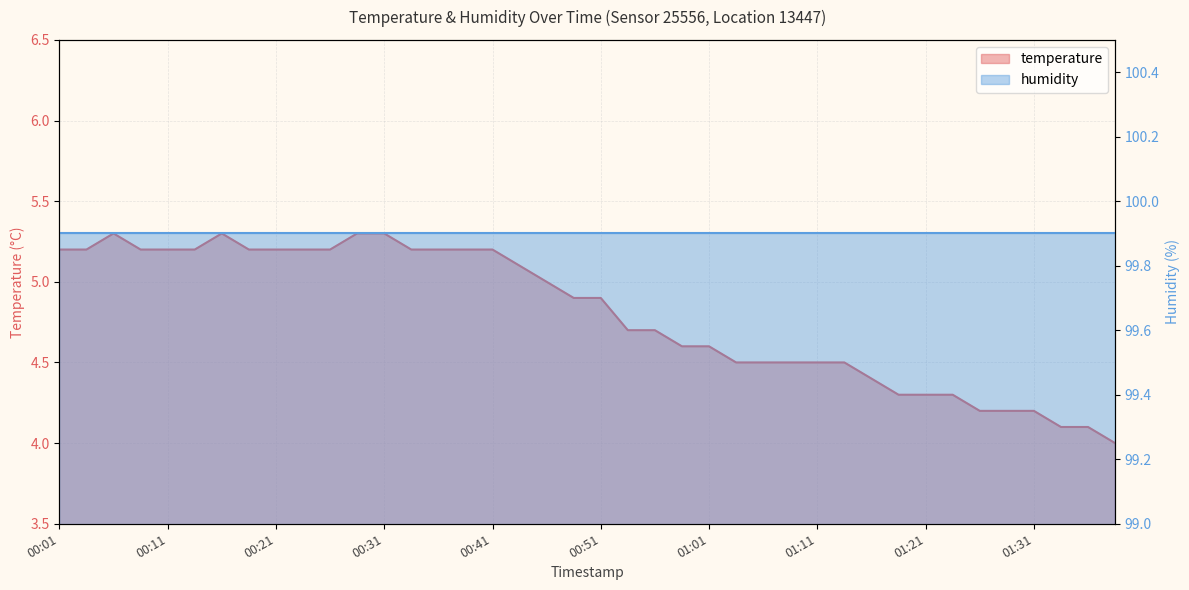

Approximately how many times larger is the value at 01:06 compared to 01:26?

1.1